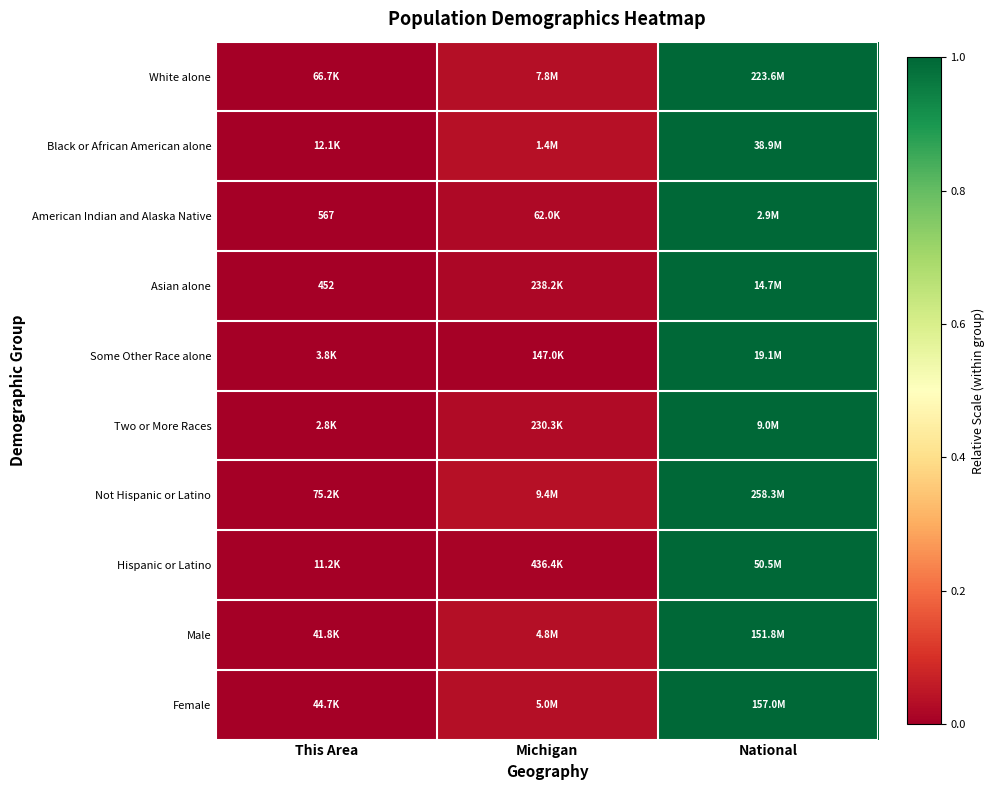

Is it true that Asian alone equals 0.0 at This Area?

True